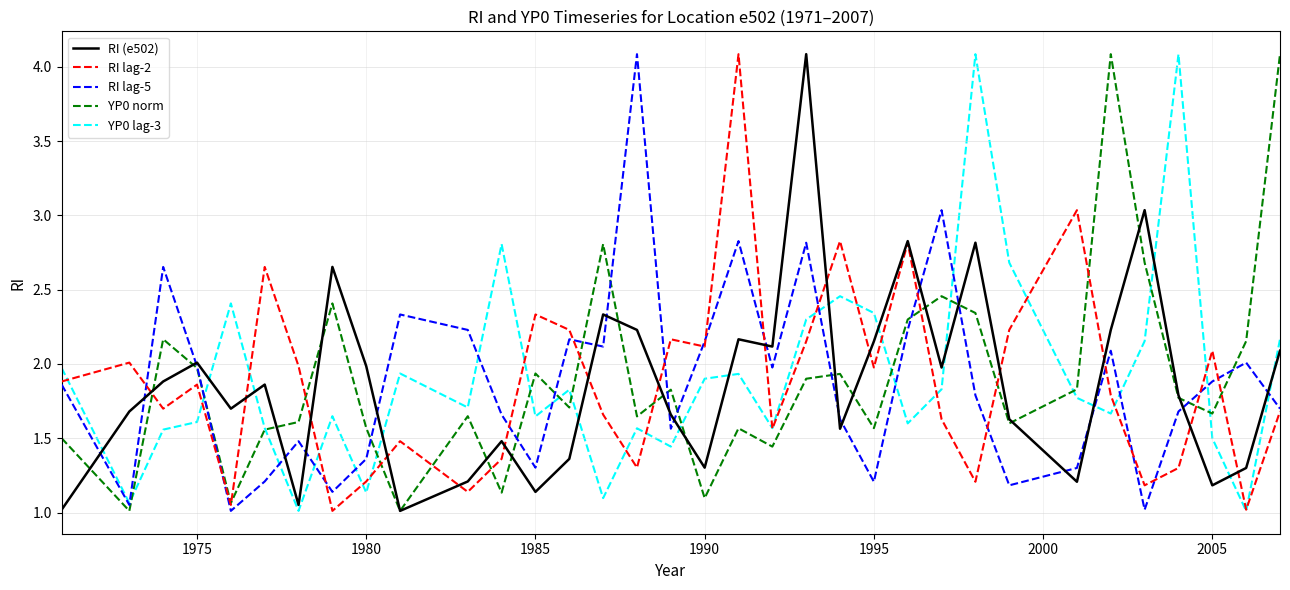

True or false: RI lag-2 and RI (e502) cross at least once.

True